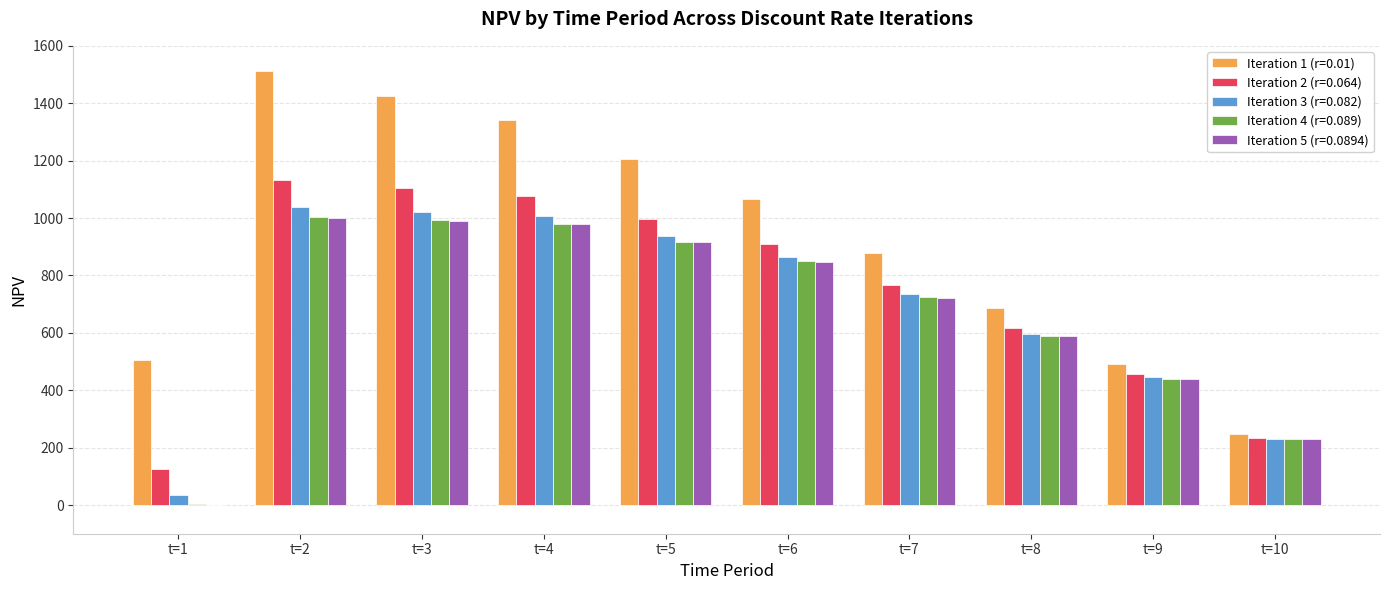

What is the highest value of the Iteration 5 (r=0.0894) series?

1000.1